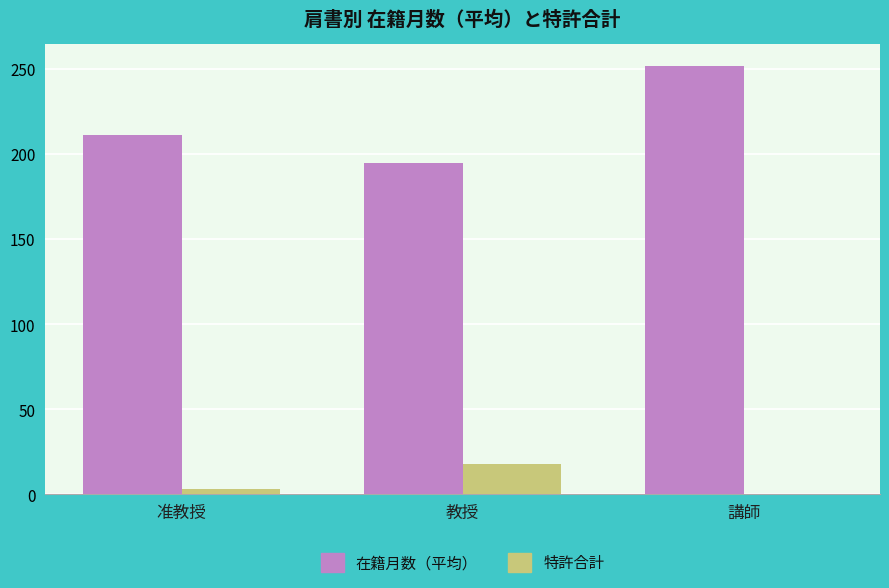

At which label does 在籍月数（平均） reach its peak?

講師